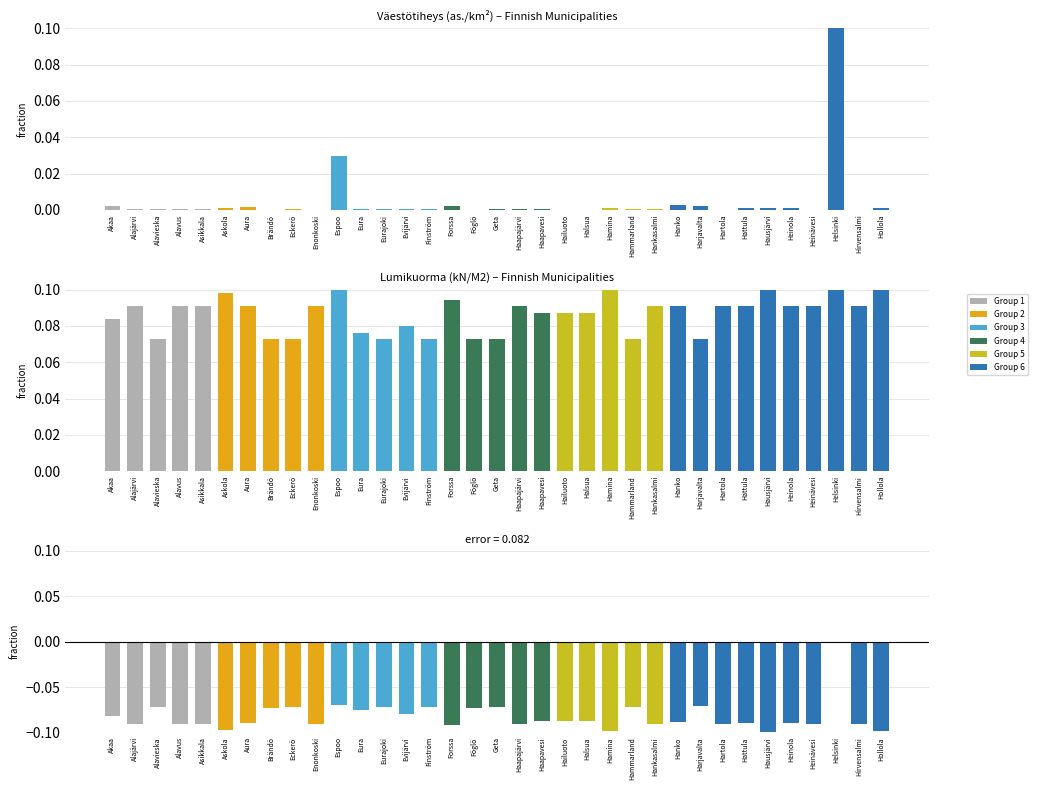

List the labels in order of value, largest first.

Helsinki, Espoo, Harjavalta, Finström, Eurajoki, Hammarland, Alavieska, Eckerö, Geta, Brändö, Föglö, Eura, Evijärvi, Akaa, Haapavesi, Hailuoto, Halsua, Hanko, Aura, Heinola, Hattula, Asikkala, Alavus, Alajärvi, Haapajärvi, Hankasalmi, Hartola, Hirvensalmi, Enonkoski, Heinävesi, Forssa, Askola, Hollola, Hamina, Hausjärvi